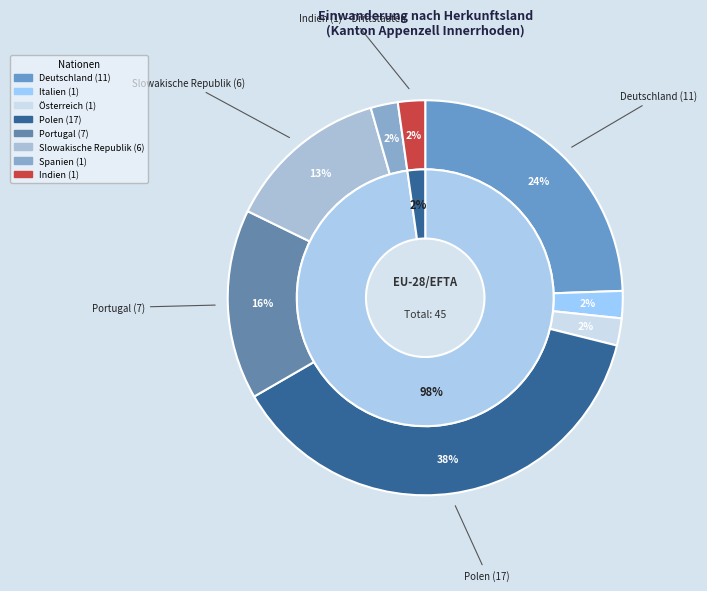

How many slices are in this pie chart?

8